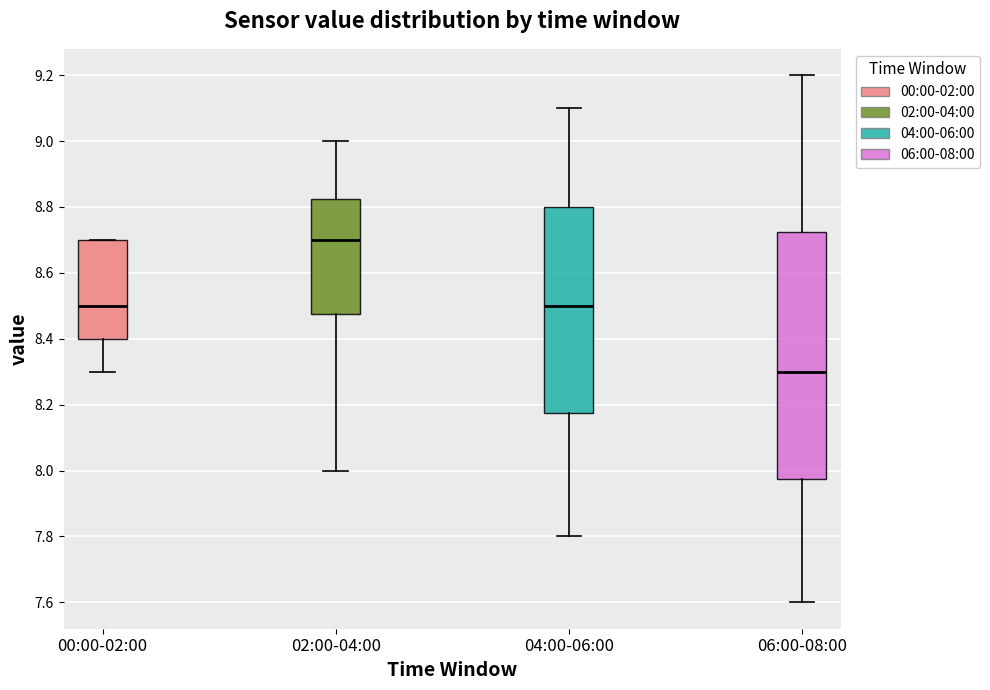

Which box's median line is the highest?

02:00-04:00